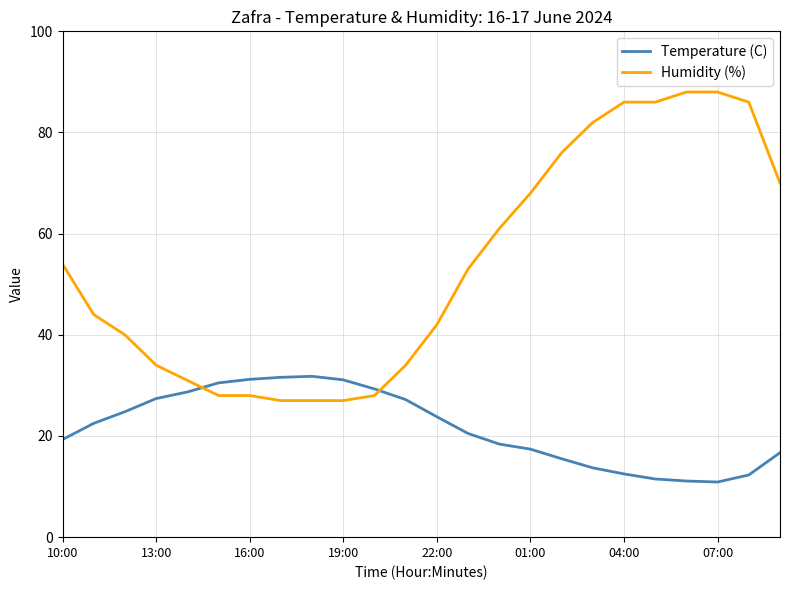

Rank the series by their maximum value, from highest to lowest.

Humidity (%), Temperature (C)